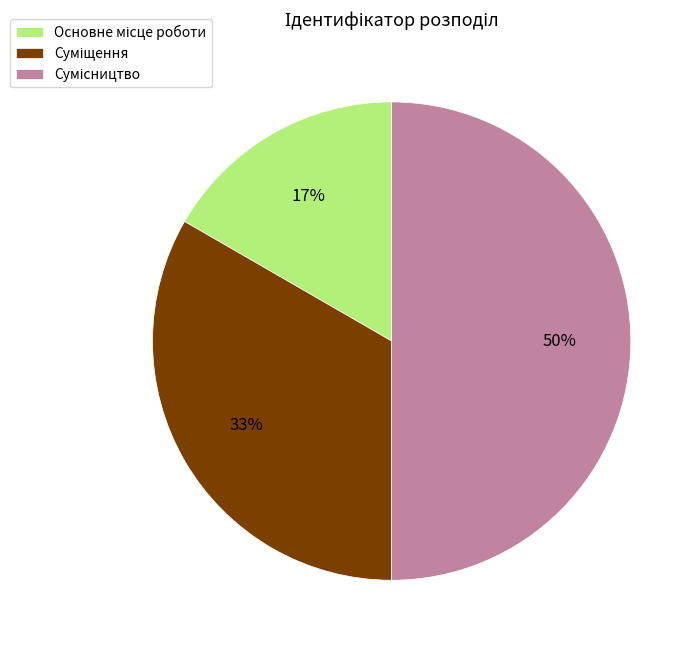

To the nearest percent, what is the average slice percentage?

33%